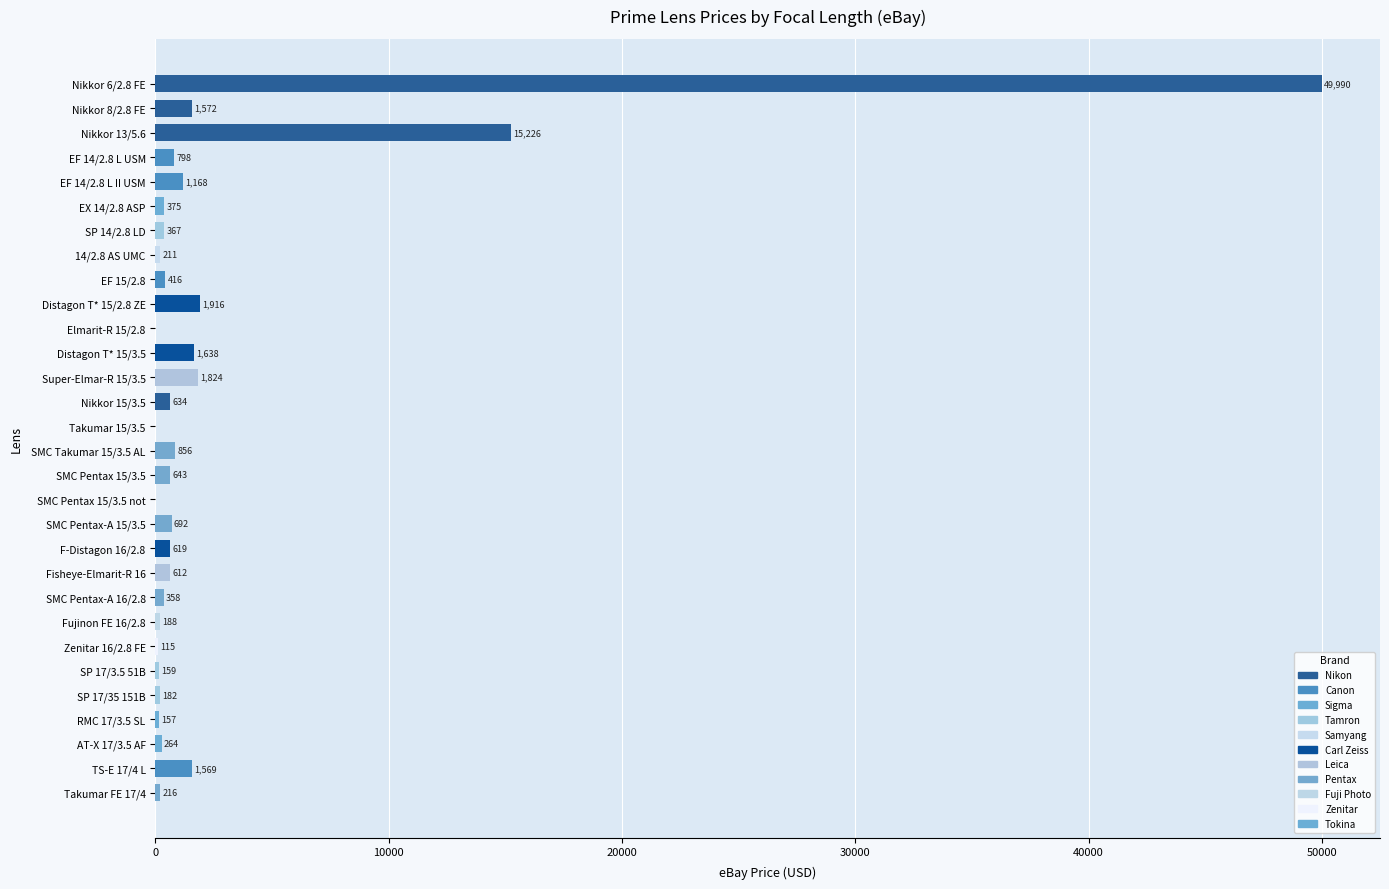

Are the bars grouped side by side (vs. stacked)?

No